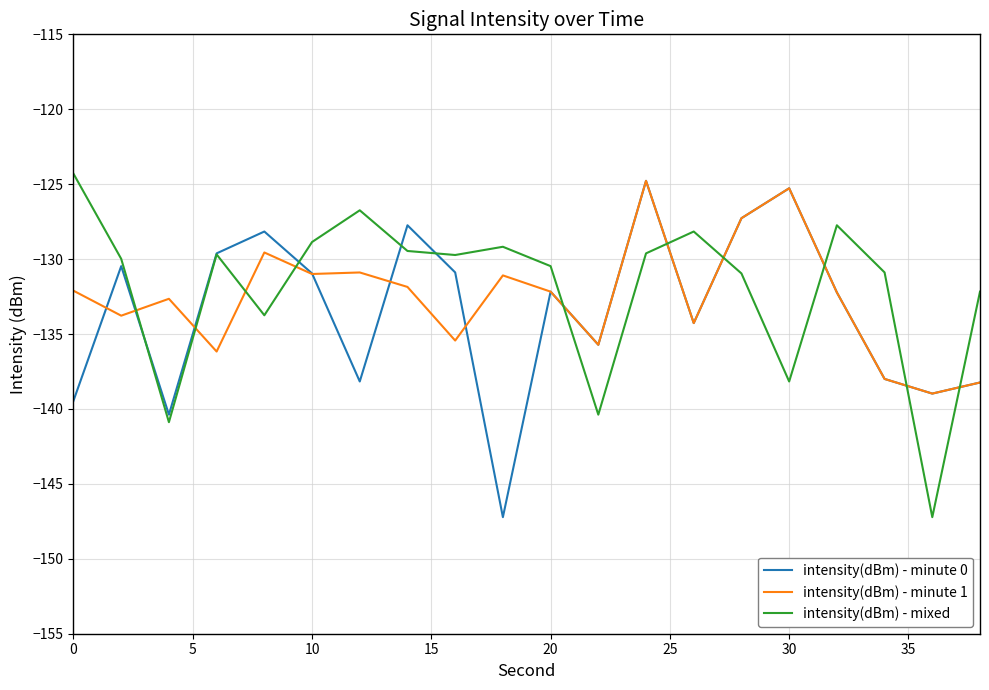

What is the smallest value displayed?

-147.2